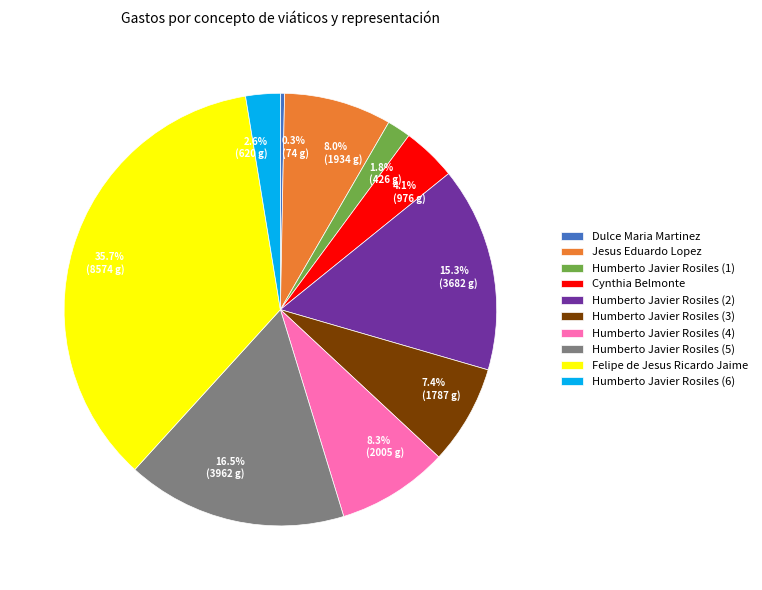

True or false: Humberto Javier Rosiles (1) accounts for 2% of the total.

True